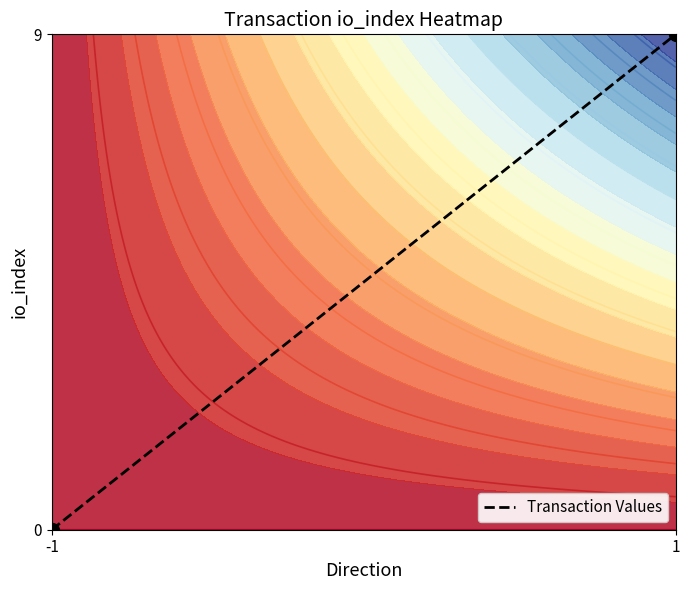

Which has a higher value, -1 or 1?

1